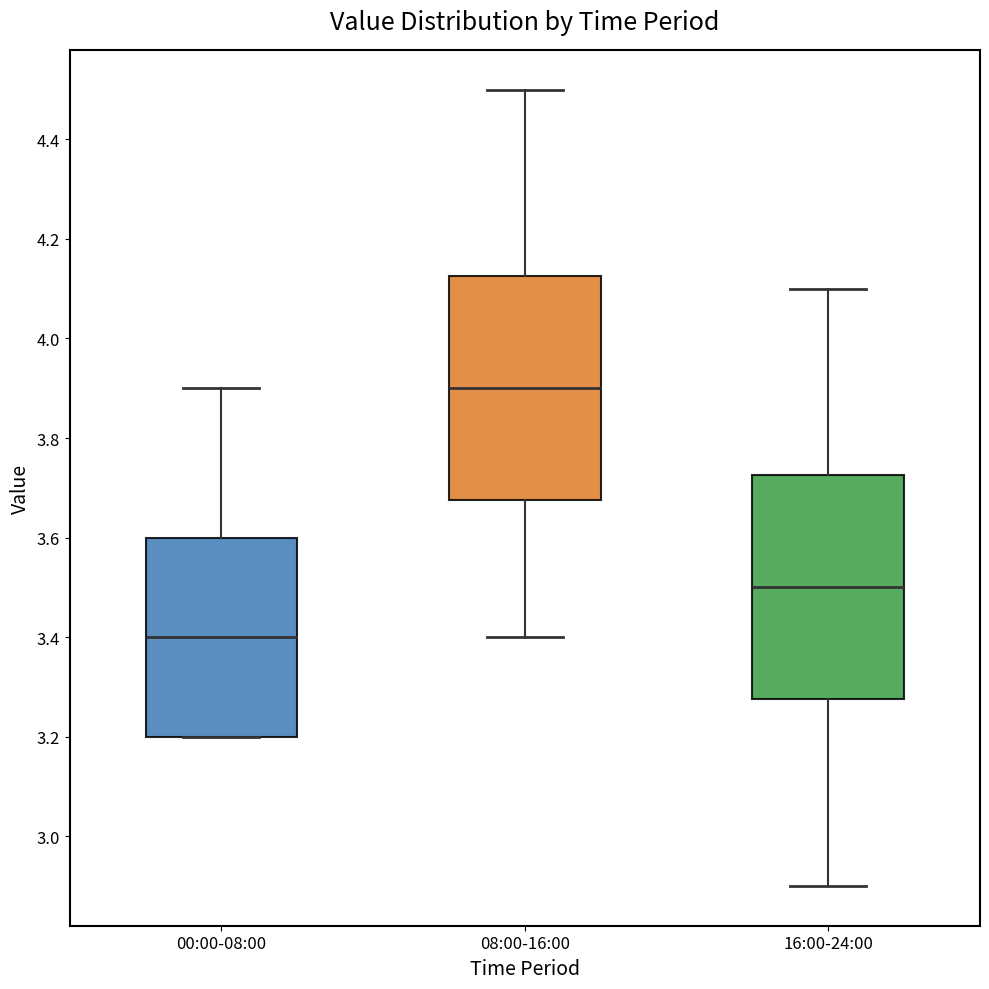

Where does the median line of the box for 16:00-24:00 sit on the y-axis? The values are not printed on the chart, so give them approximately, as read against the axis.

3.50